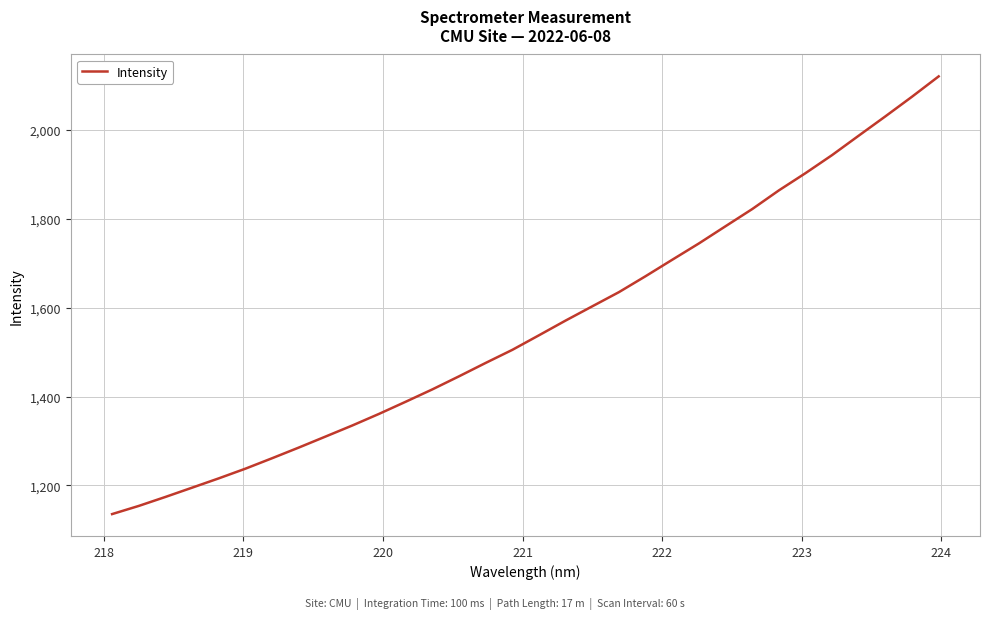

Reading left to right, extract all data points from this chart.

1135.4	1153.7	1174.0	1194.9	1215.8	1237.7	1261.2	1285.2	1309.9	1334.8	1360.8	1388.2	1416.0	1445.4	1475.6	1505.0	1537.8	1571.0	1603.0	1634.9	1670.8	1707.8	1744.6	1783.3	1821.9	1863.9	1902.7	1943.5	1987.2	2030.6	2074.8	2120.5